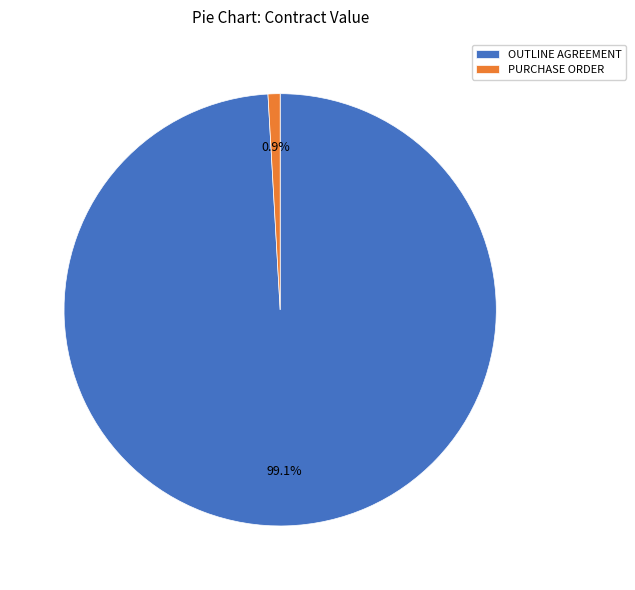

Does any single category account for the majority?

Yes